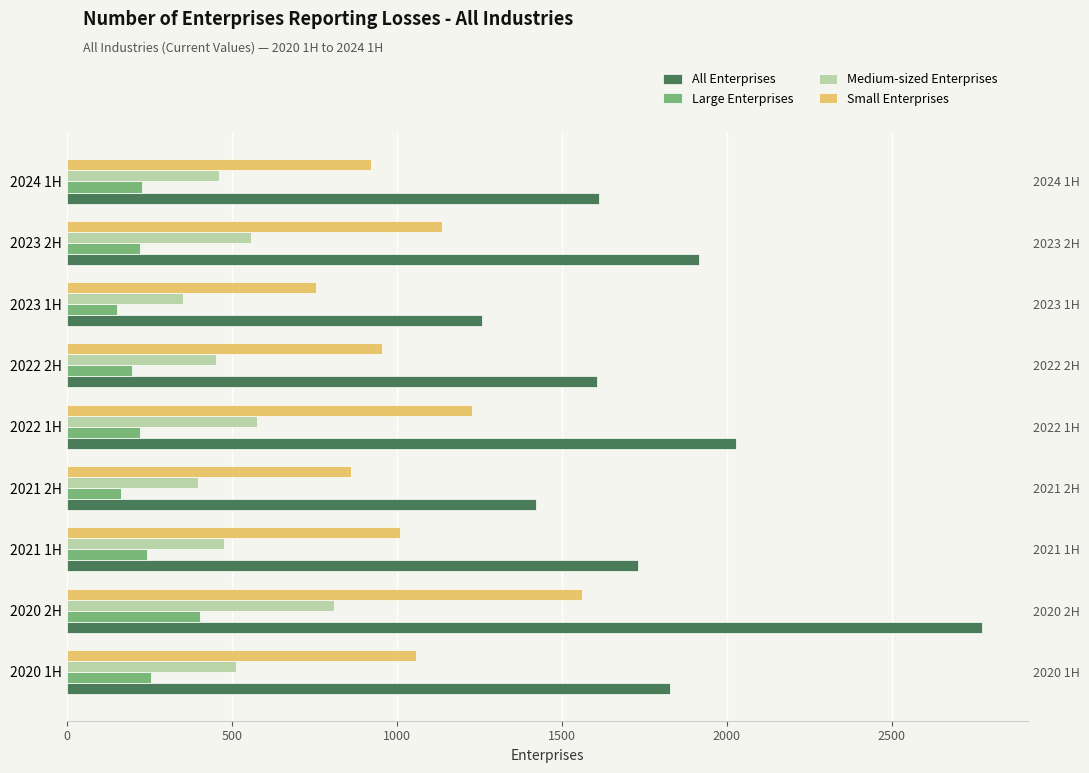

What is the lowest value of the Medium-sized Enterprises series?

353